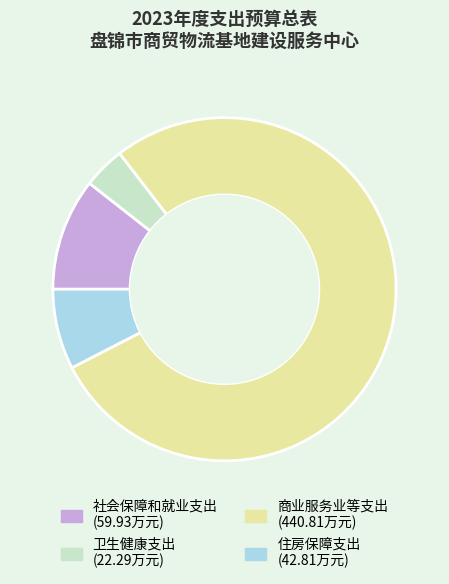

Is it true that 卫生健康支出 is 4% of the pie?

True